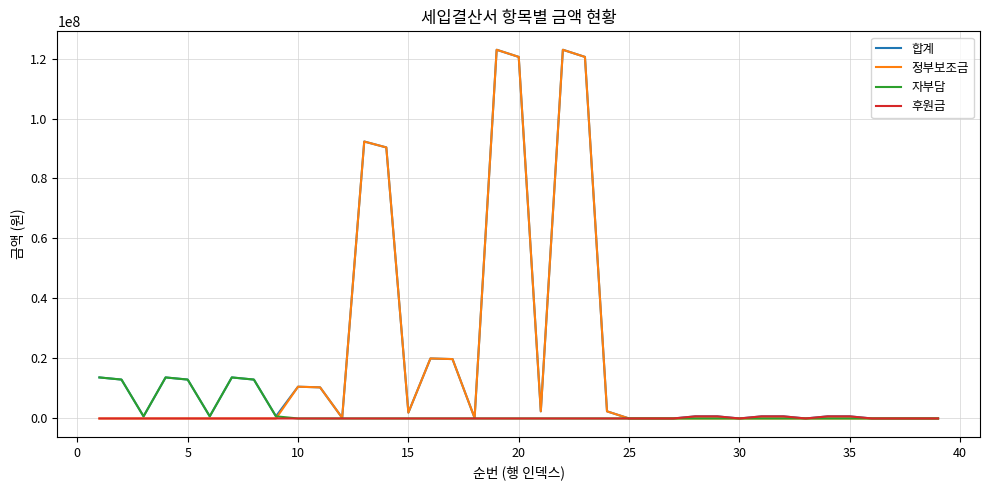

What is the maximum value for 정부보조금?

122913000